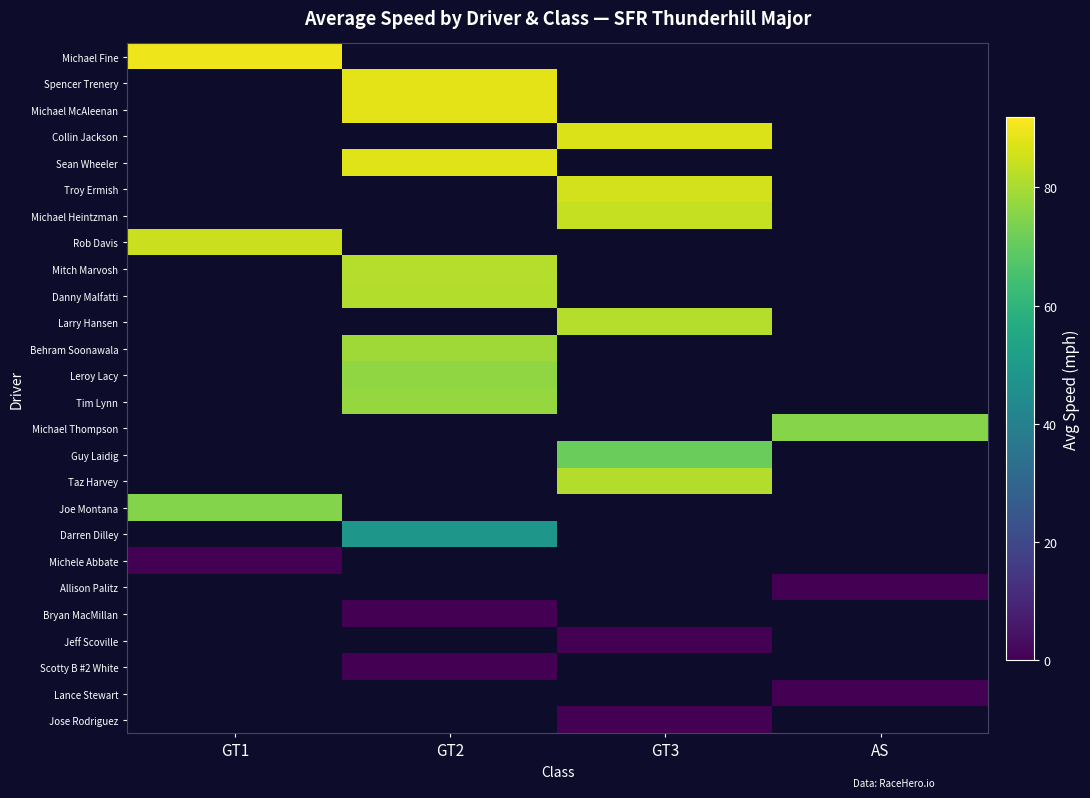

At how many categories does at least one series exceed 66?

4